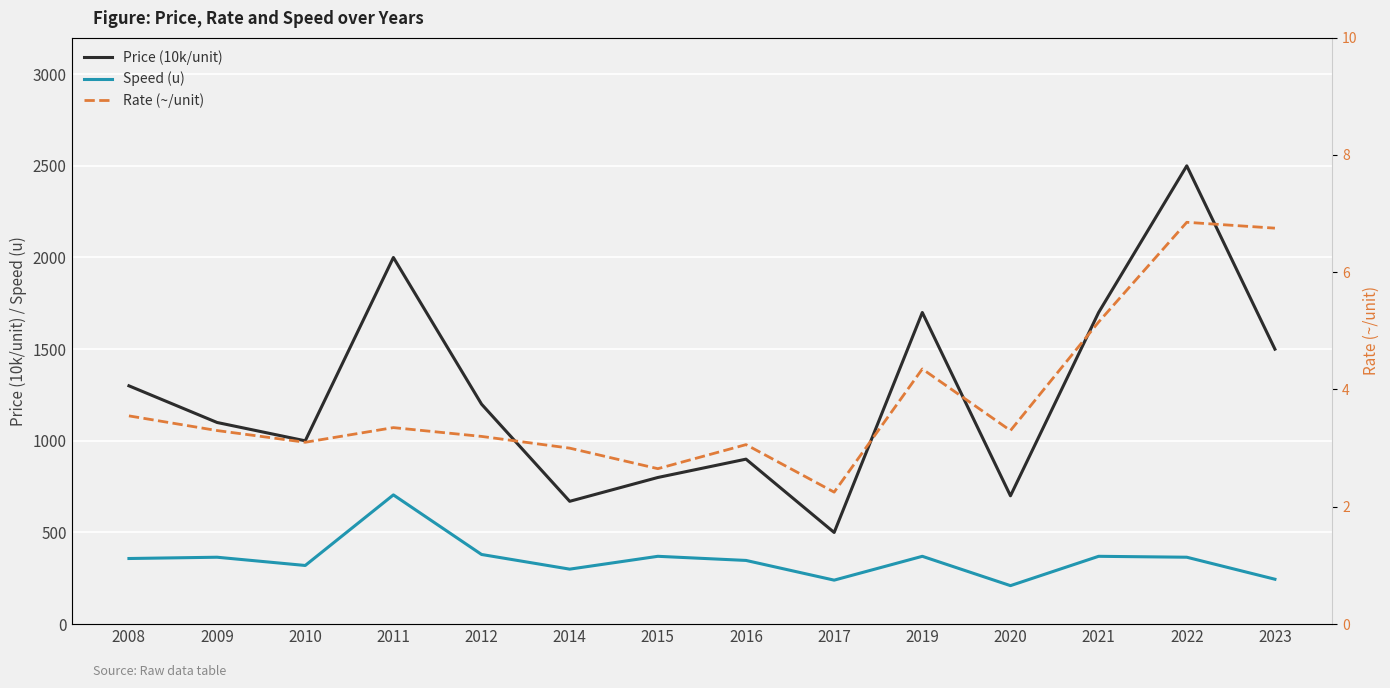

The Speed (u) series shows 245.0 at 2023. True or false?

True